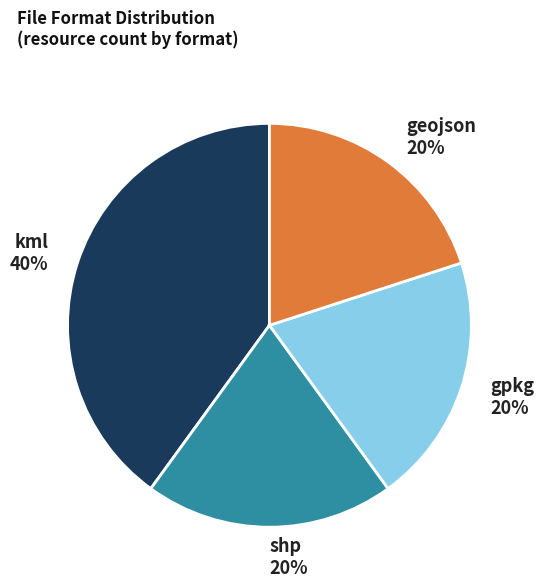

Is it true that kml is 53% of the pie?

False